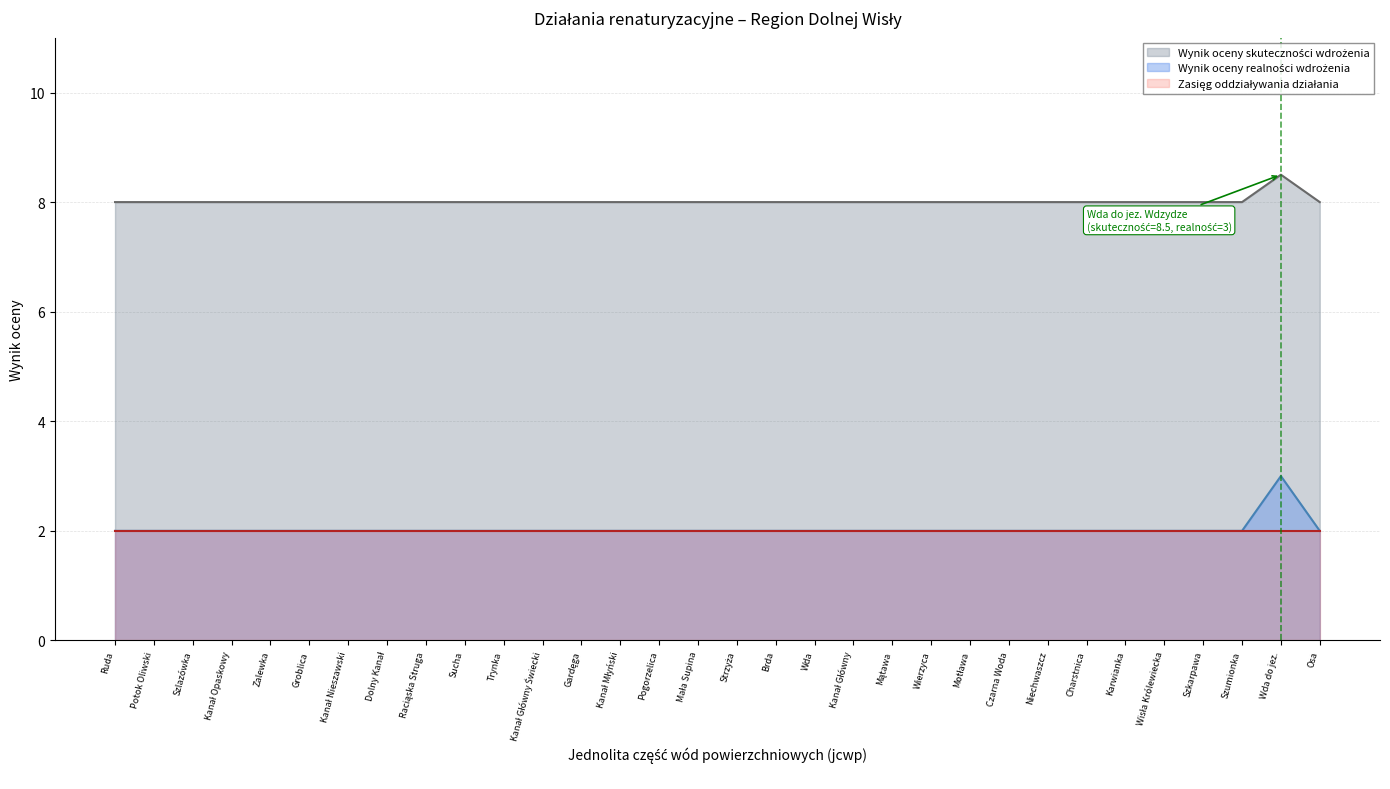

At which label is Wynik oceny realności wdrożenia closest to 2?

Ruda